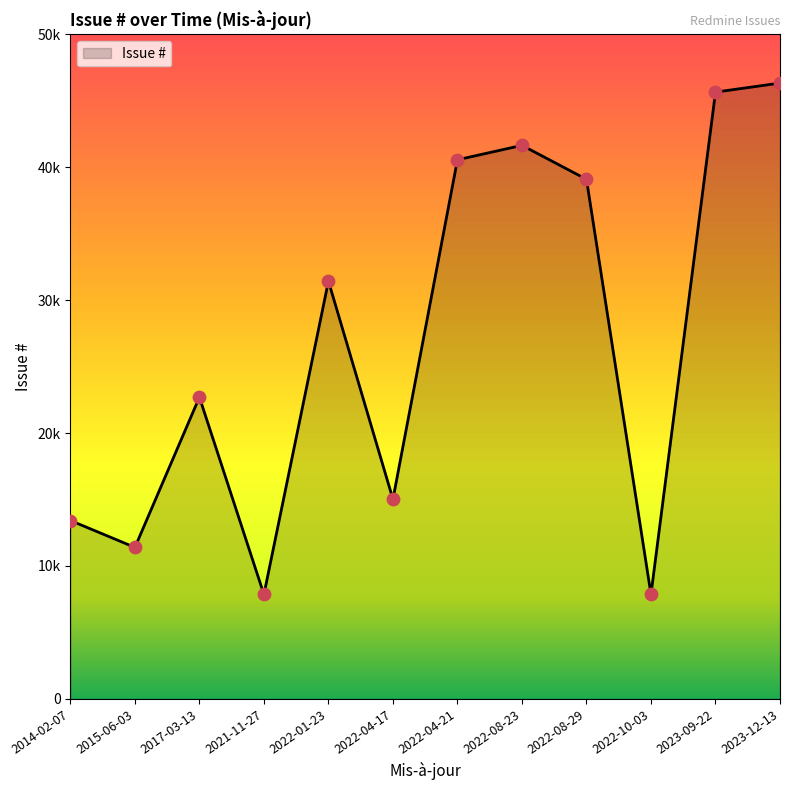

Approximately how many times larger is the value at 2022-08-23 compared to 2022-08-29?

1.1